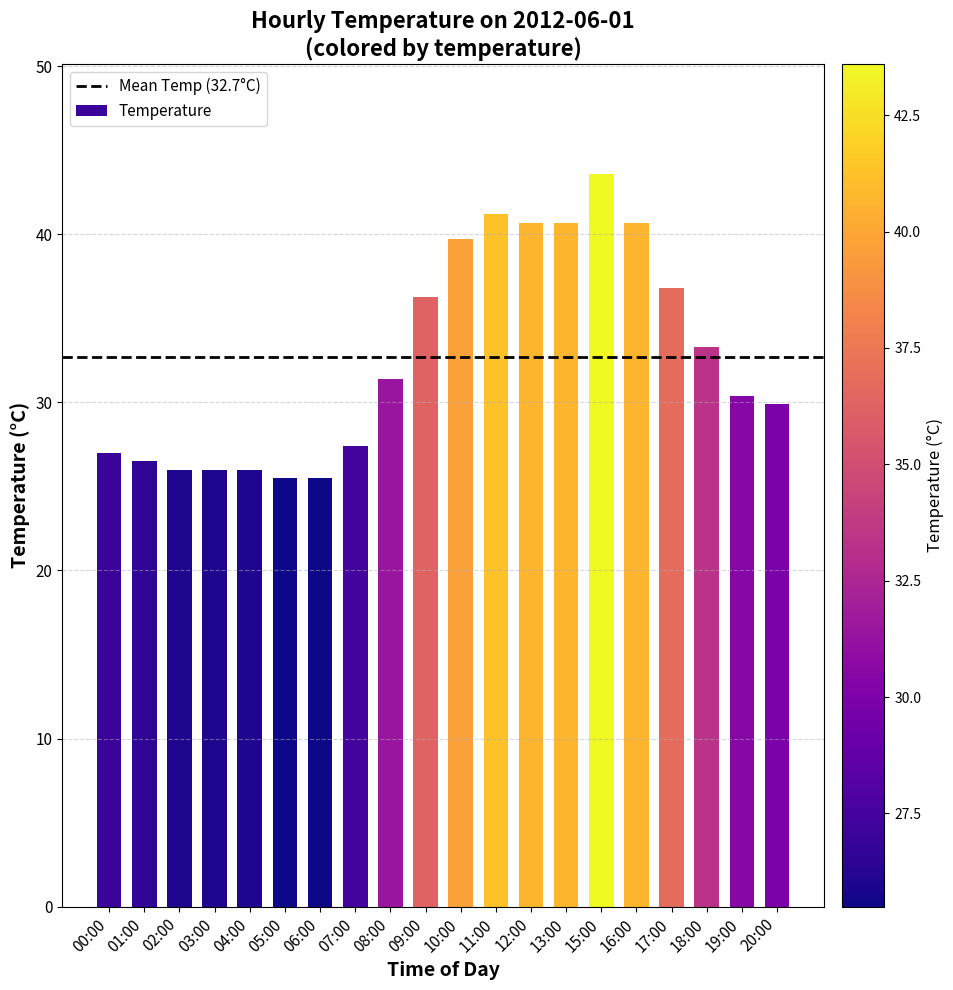

Approximately how many times larger is the value at 13:00 compared to 06:00?

1.6